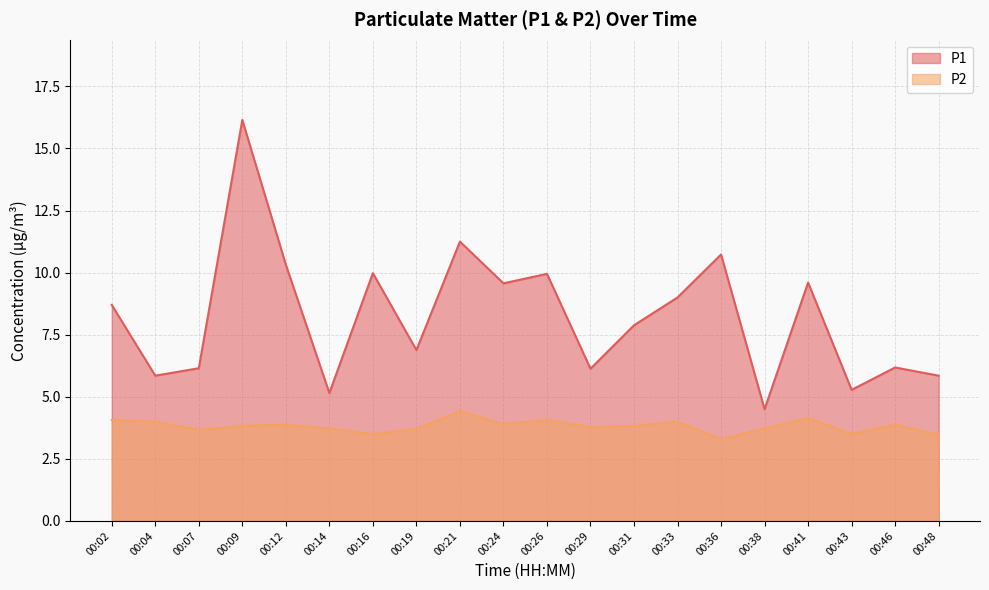

What is the lowest value of the P2 series?

3.3